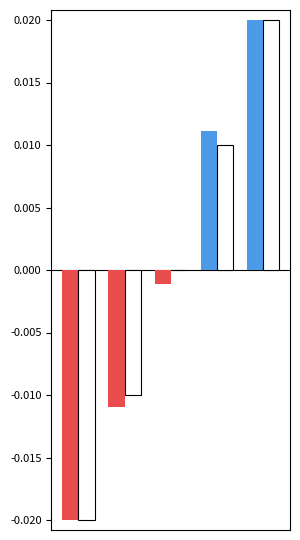

Are the bars grouped side by side (vs. stacked)?

Yes